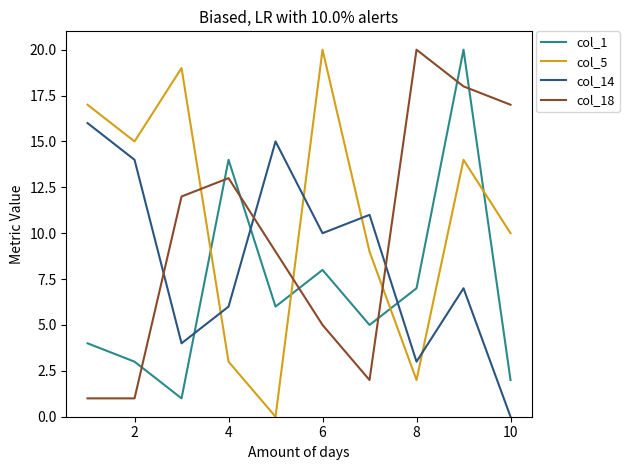

How many times do col_5 and col_14 cross each other?

4